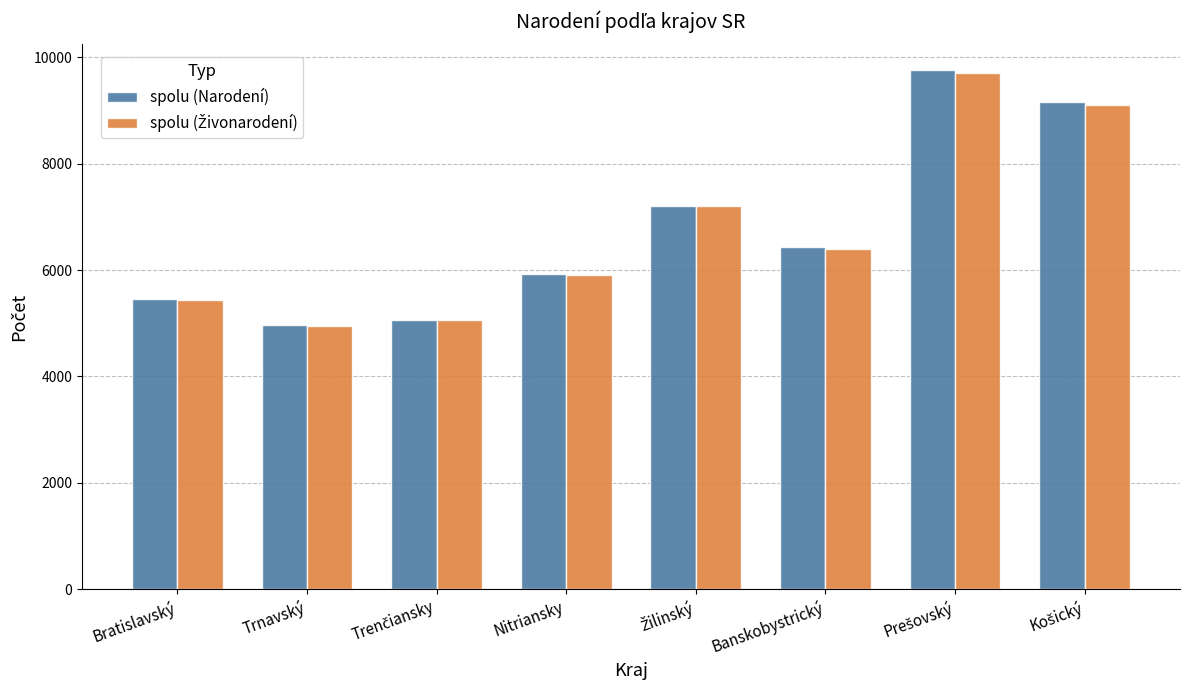

What is the total value across all series at Bratislavský?

10896